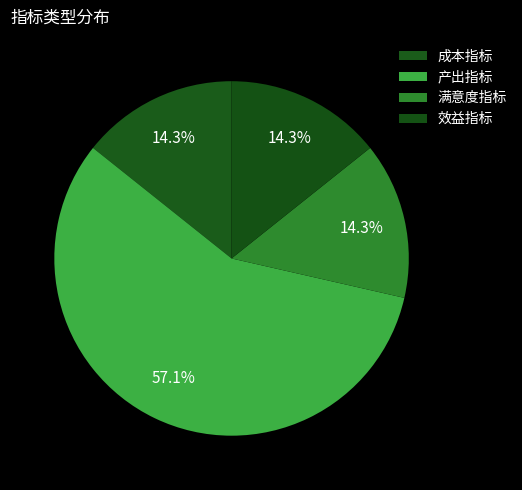

True or false: 满意度指标 accounts for 7% of the total.

False